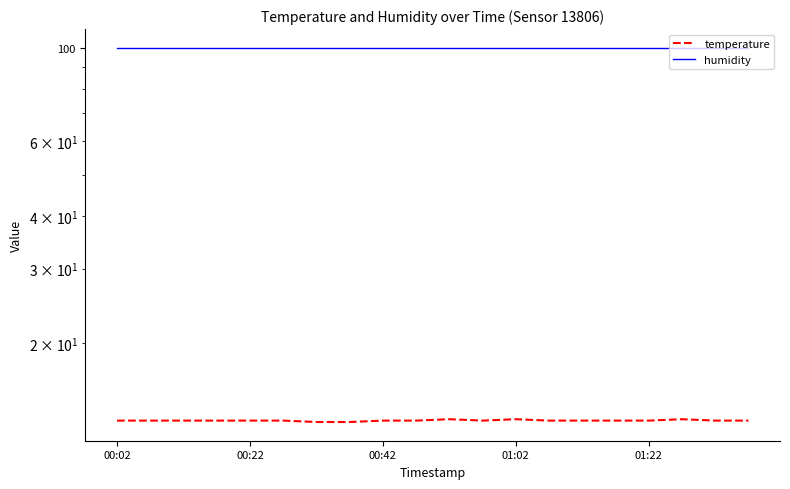

Which series has the largest range (max minus min)?

temperature